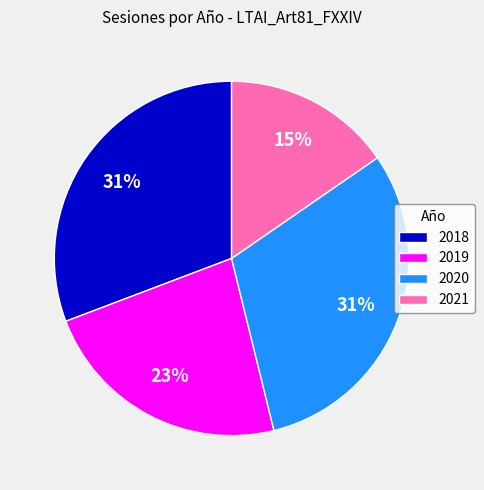

Combined, do 2021 and 2018 account for over 50%?

No